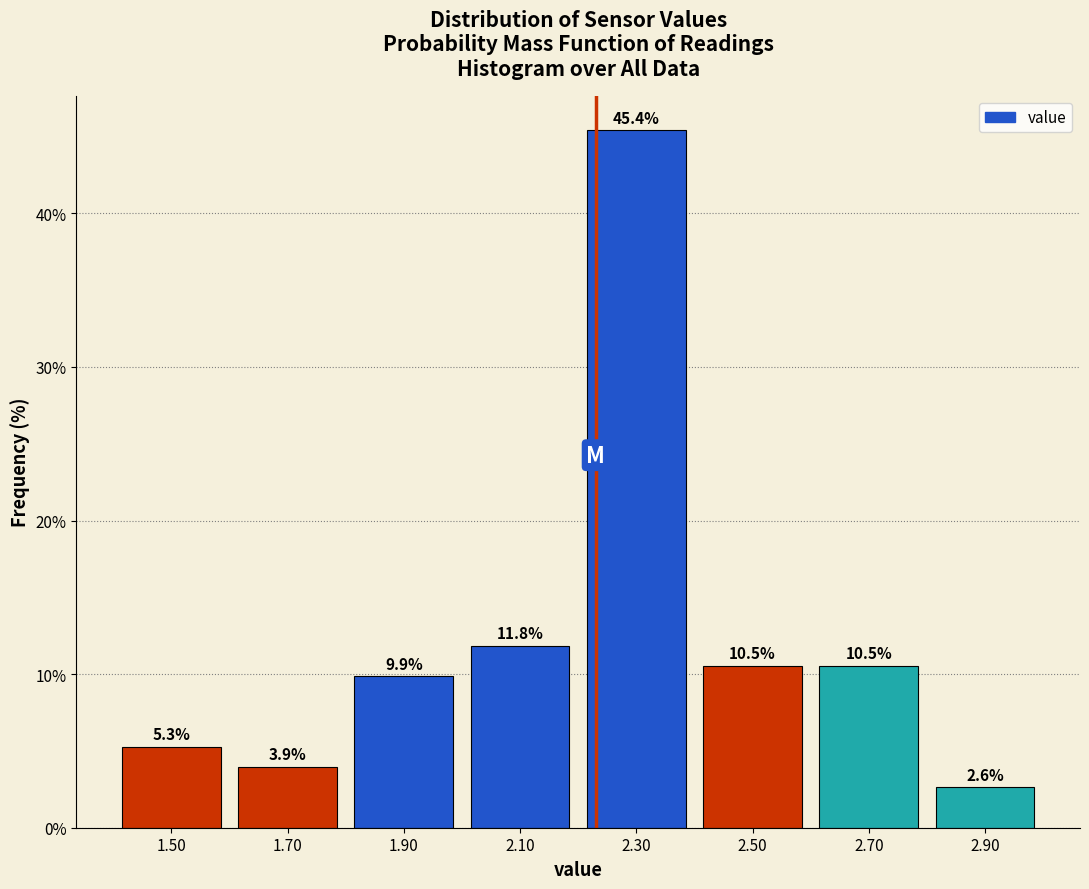

Over which range of the x-axis is the bar tallest?

2.2 to 2.4